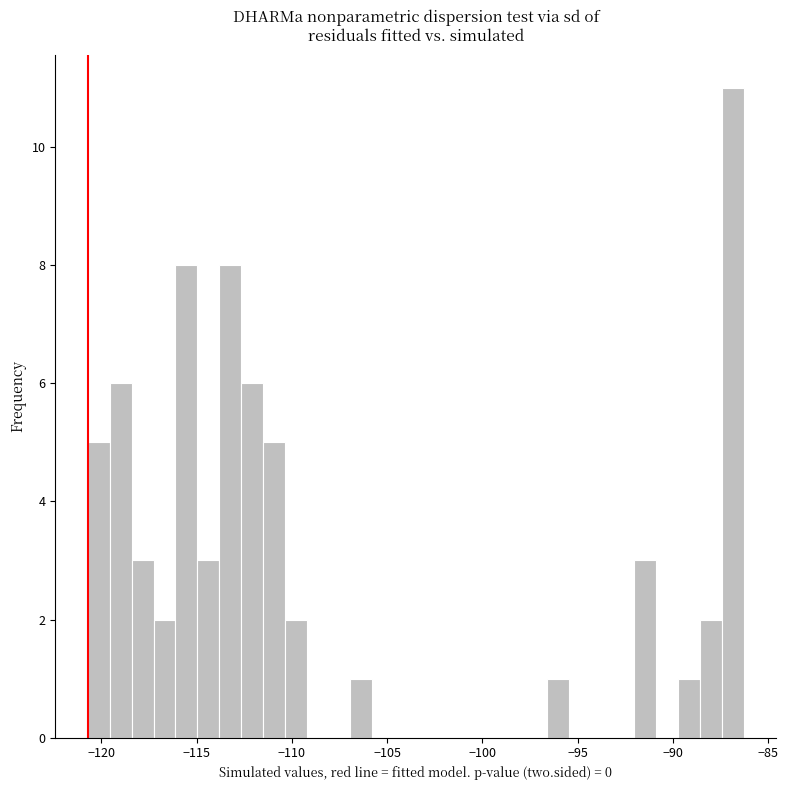

Read against the x-axis, roughly where is the centre of the tallest bar?

-87.0